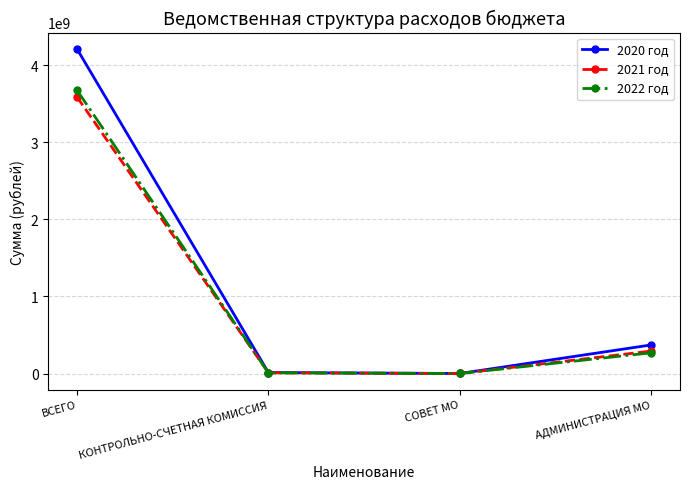

At which category is the sum across all series the highest?

ВСЕГО